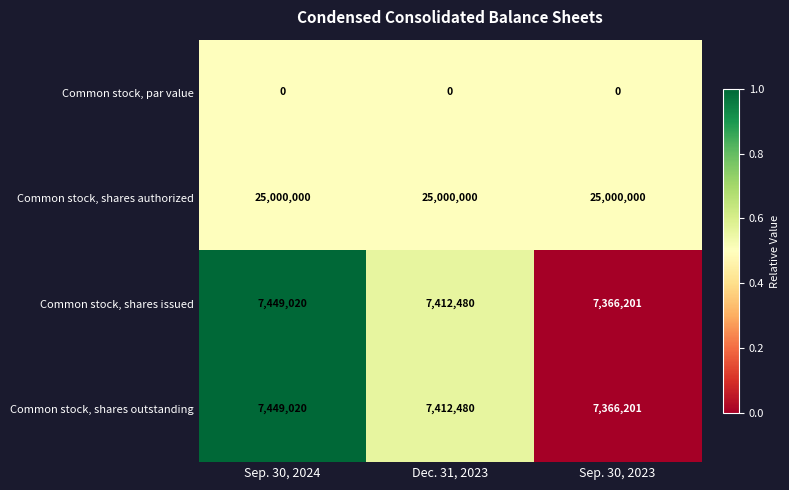

At how many categories does at least one series exceed 0?

3